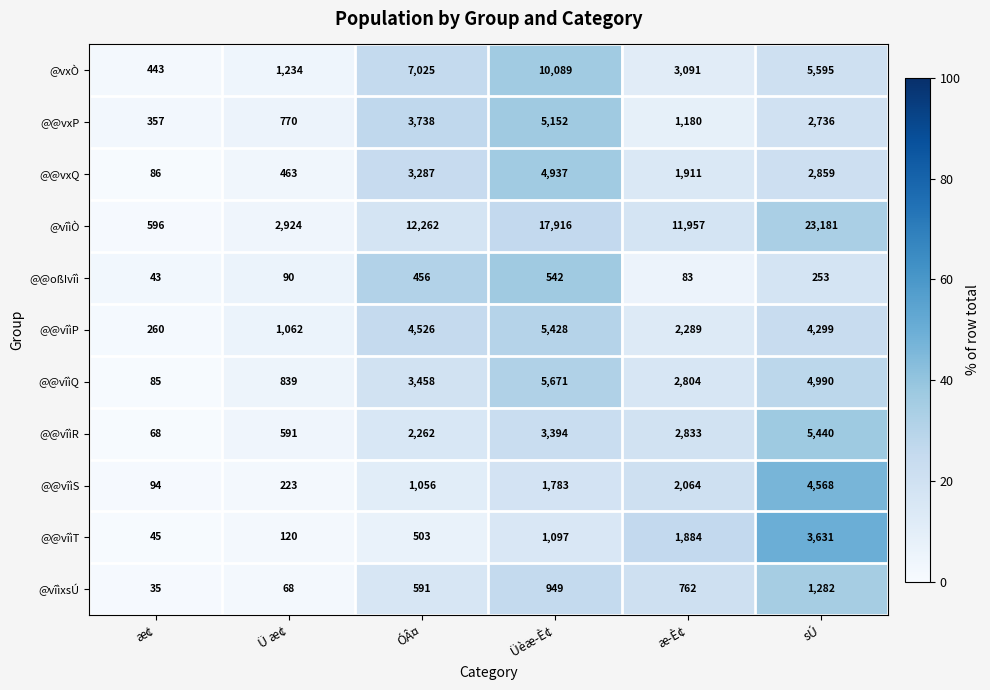

Which category has the lowest value across all series?

æ¢